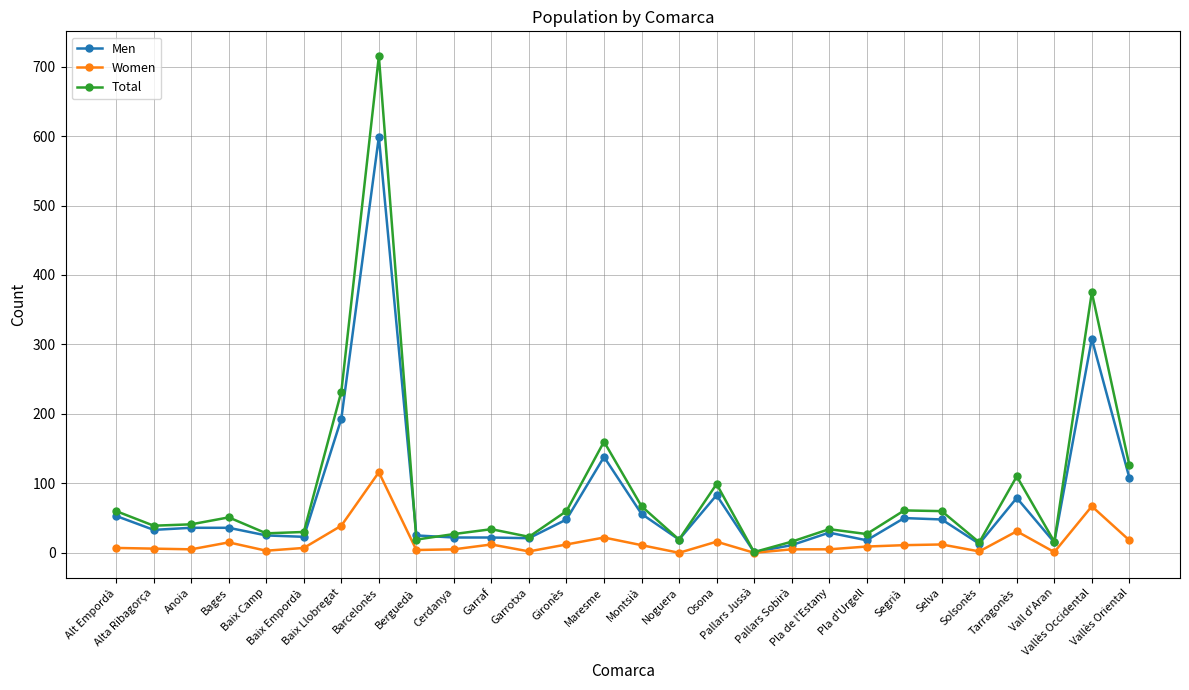

How many lines are shown in the chart?

3